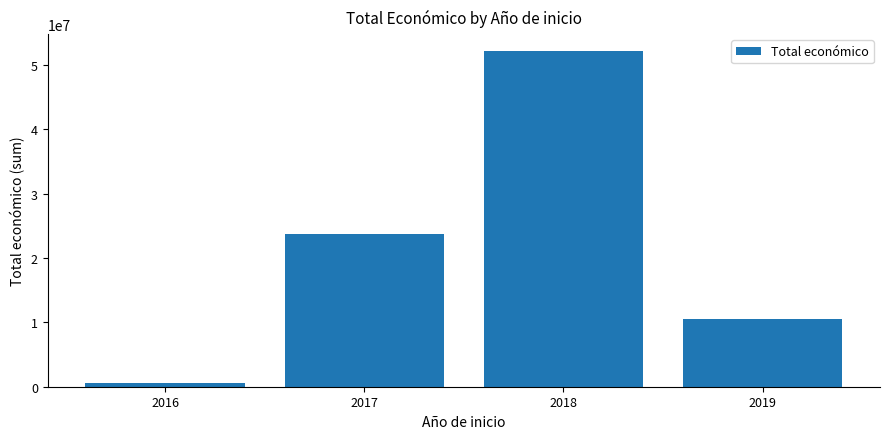

How many values are below 23697520?

2